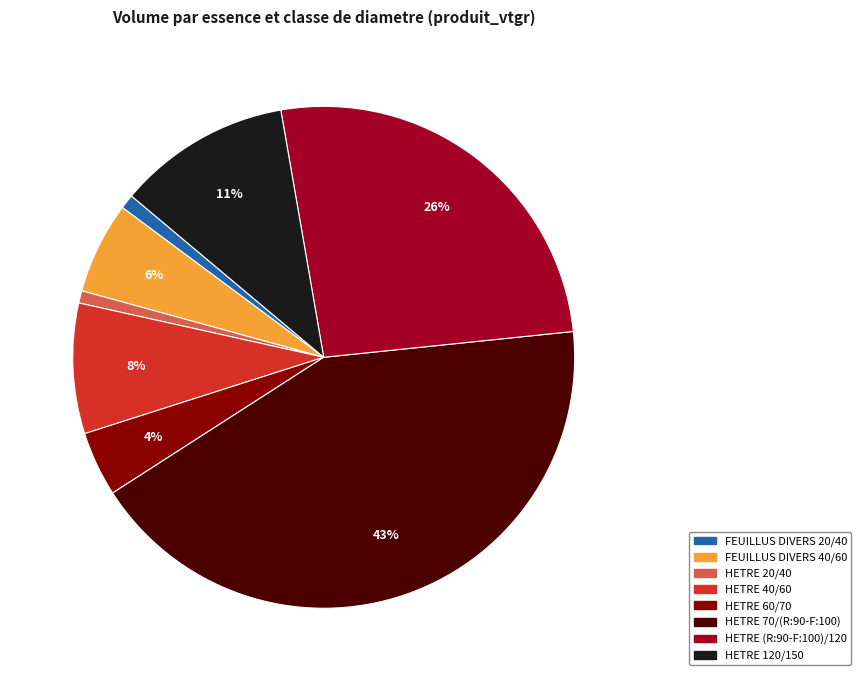

Which category has the biggest portion of the pie?

HETRE 70/(R:90-F:100)